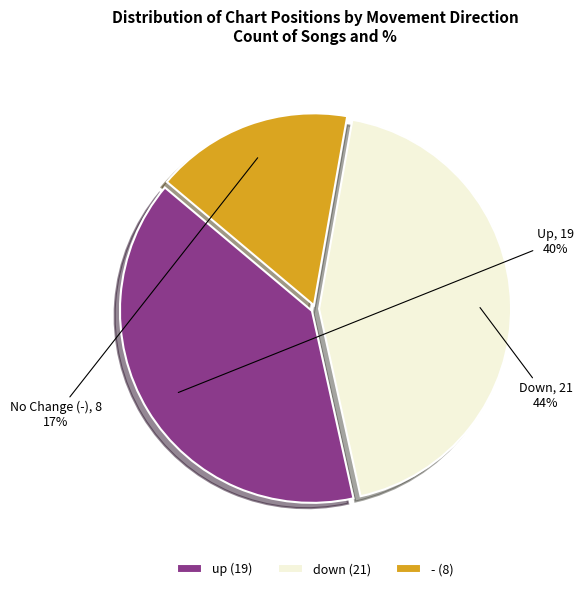

Which has a higher value, down or up?

down